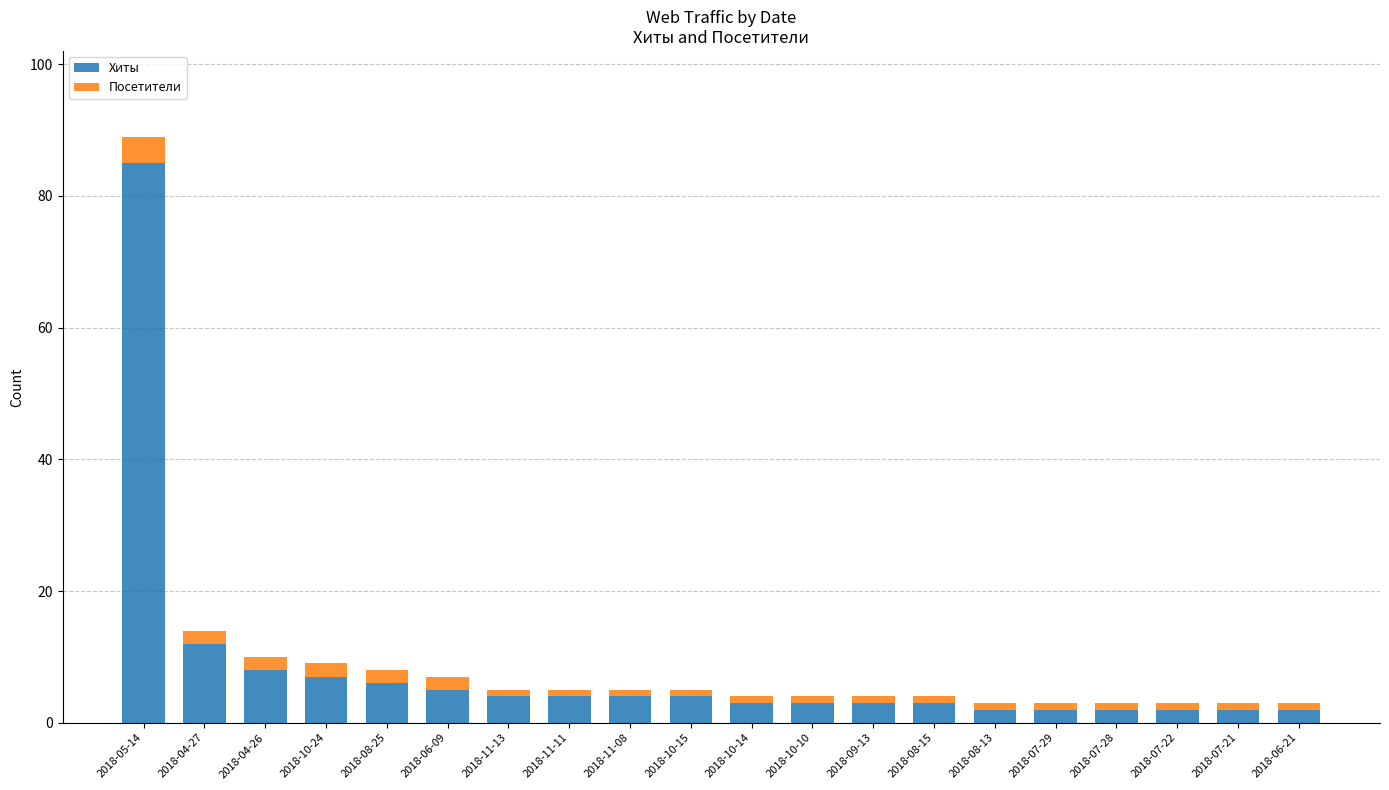

Is it true that Хиты equals 114 at 2018-05-14?

False